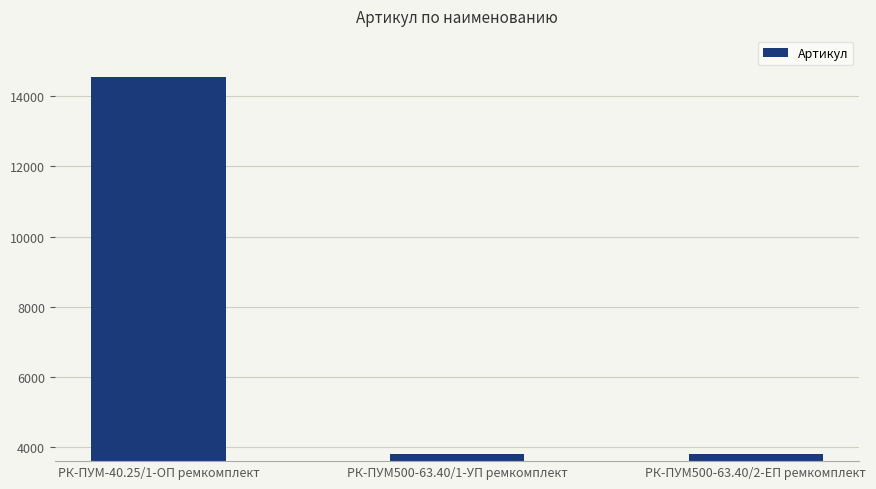

What is the ratio of the value at РК-ПУМ500-63.40/1-УП ремкомплект to the value at РК-ПУМ-40.25/1-ОП ремкомплект?

0.3